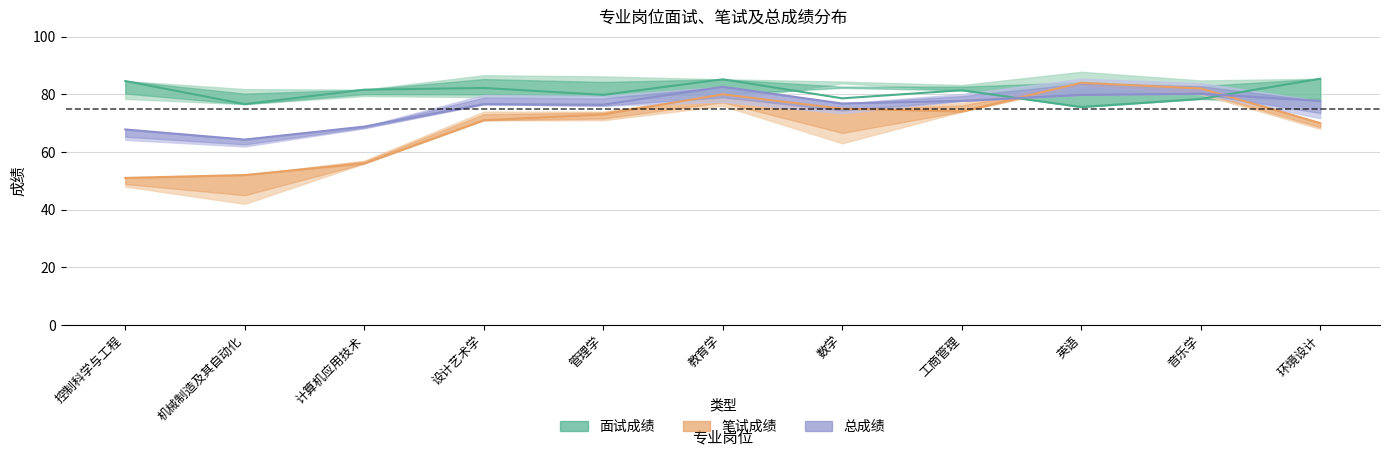

Does the chart have visible grid lines?

Yes